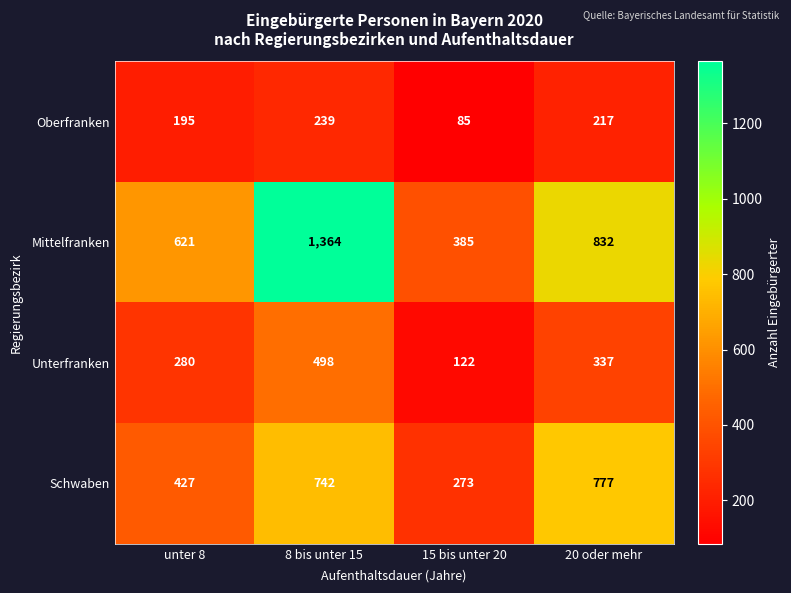

Reading left to right, what are all the values shown in this chart?

Oberfranken: 195	239	85	217
Mittelfranken: 621	1364	385	832
Unterfranken: 280	498	122	337
Schwaben: 427	742	273	777